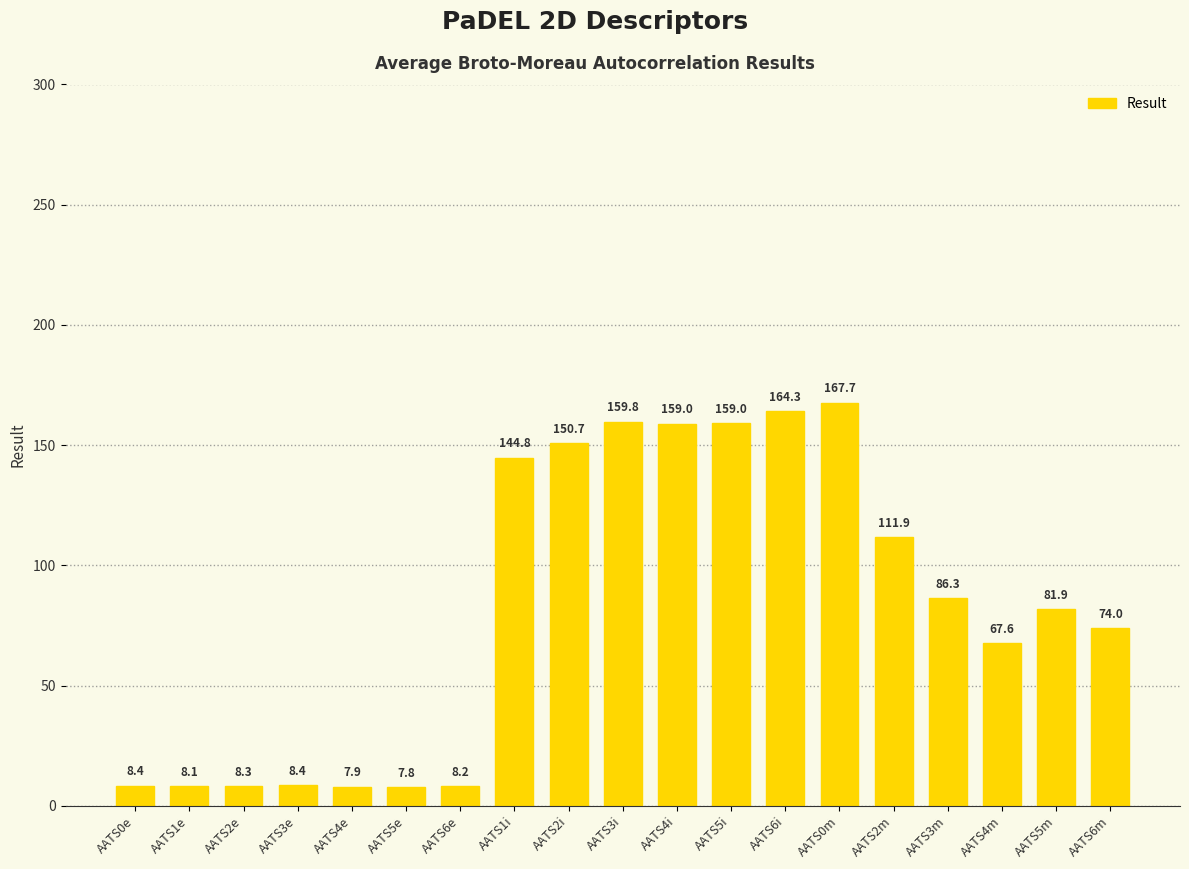

Does the chart contain stacked bars?

No